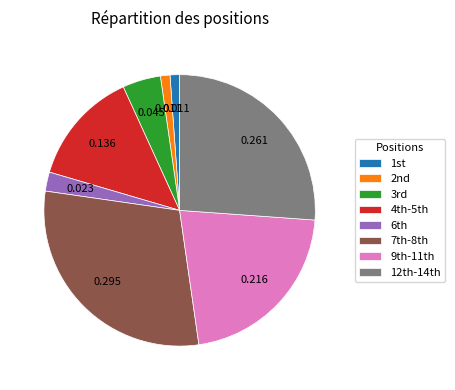

Is there any slice that represents more than half of the pie?

No